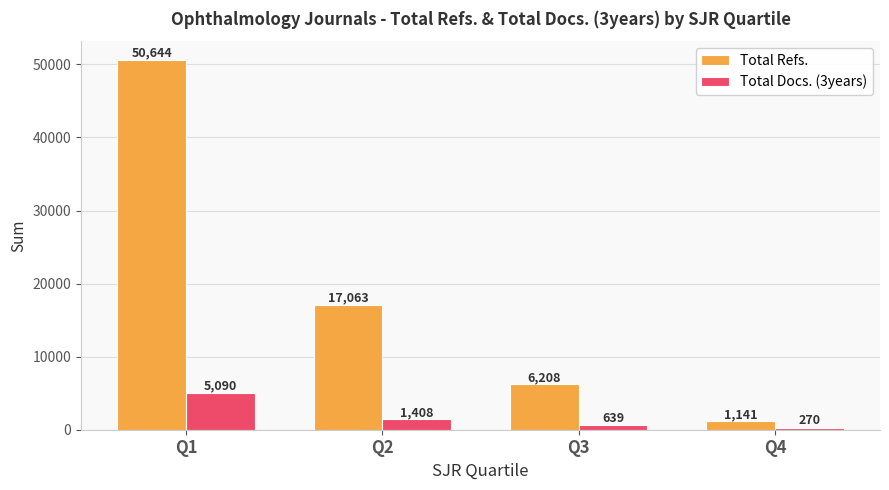

Which series has the largest total across all categories?

Total Refs.